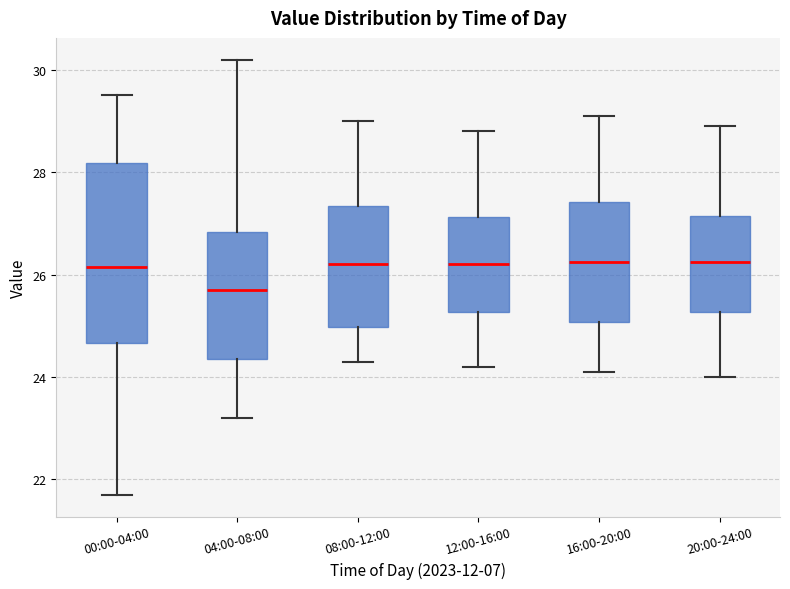

Where does the median line of the box for 12:00-16:00 sit on the y-axis? The values are not printed on the chart, so give them approximately, as read against the axis.

26.2